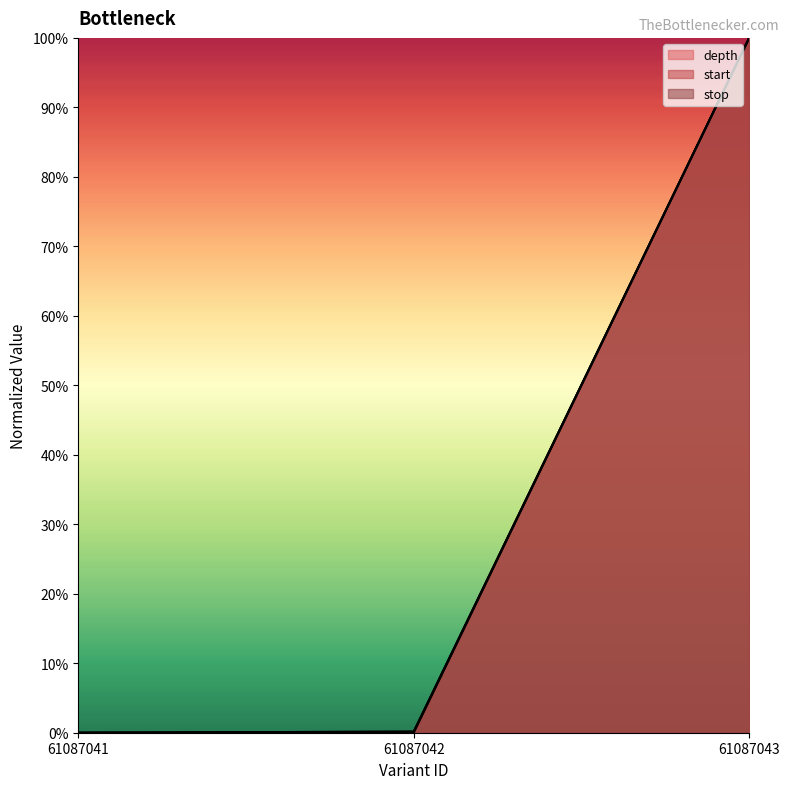

What is the average value of the stop series?

0.3